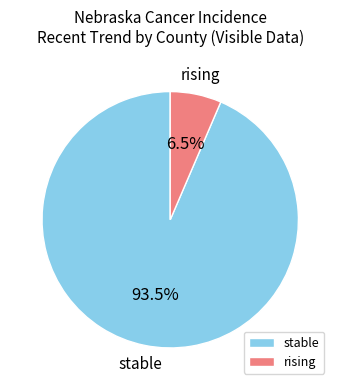

Which slice is the largest?

stable